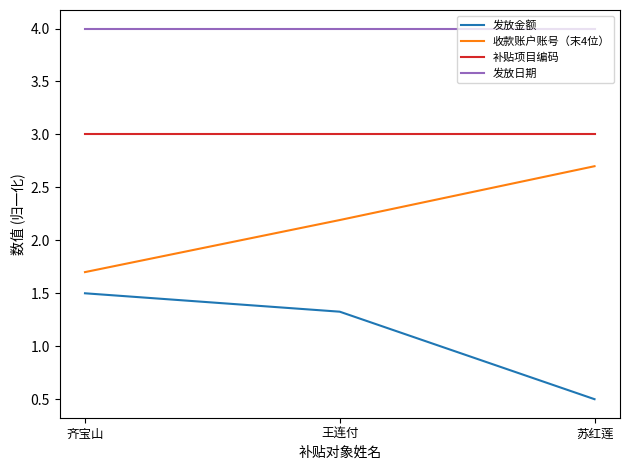

List the labels in order of 收款账户账号（末4位） value, largest first.

苏红莲, 王连付, 齐宝山